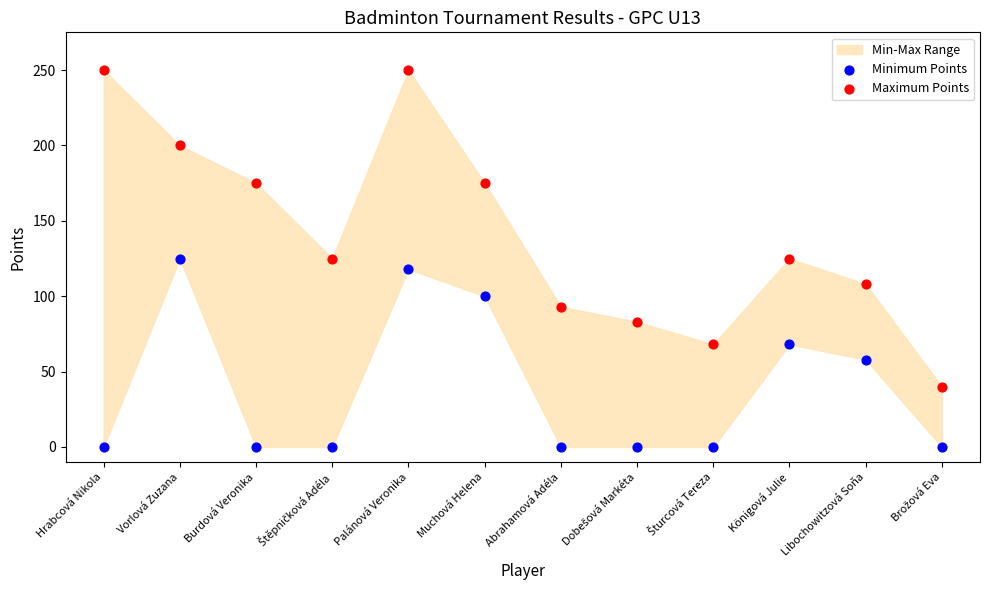

Across all data points, what is the range of Y values (max minus min)?

250